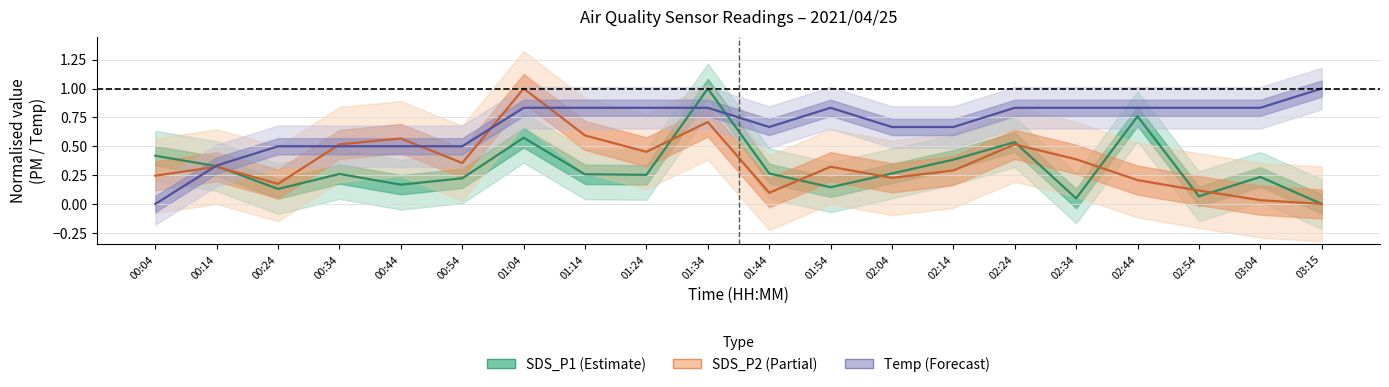

How many lines are shown in the chart?

3